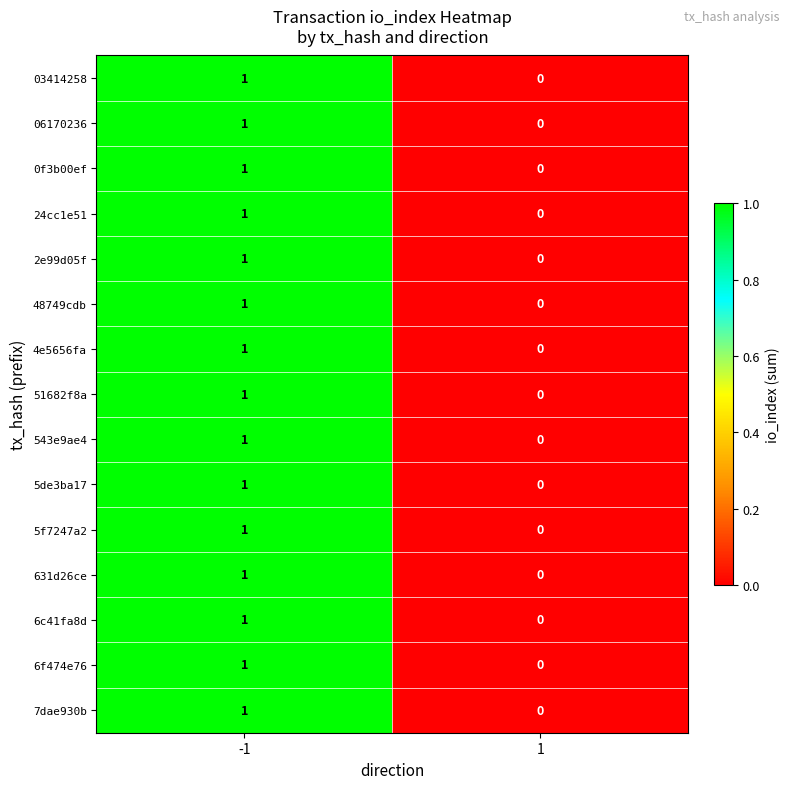

How many data points does each series have?

2